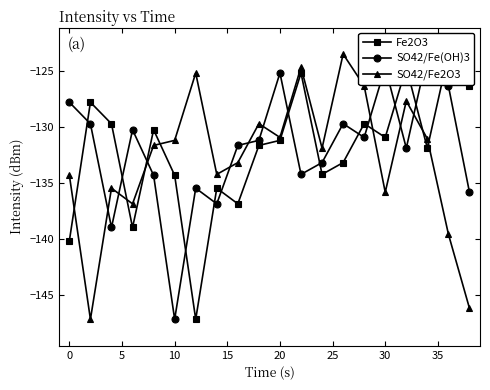

What are all the series names shown in the legend?

Fe2O3, SO42/Fe(OH)3, SO42/Fe2O3